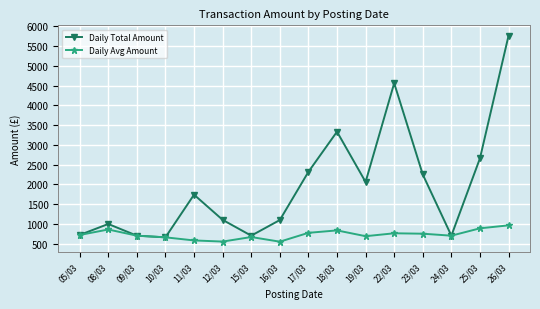

Where does the Daily Avg Amount series first go above 717?

05/03